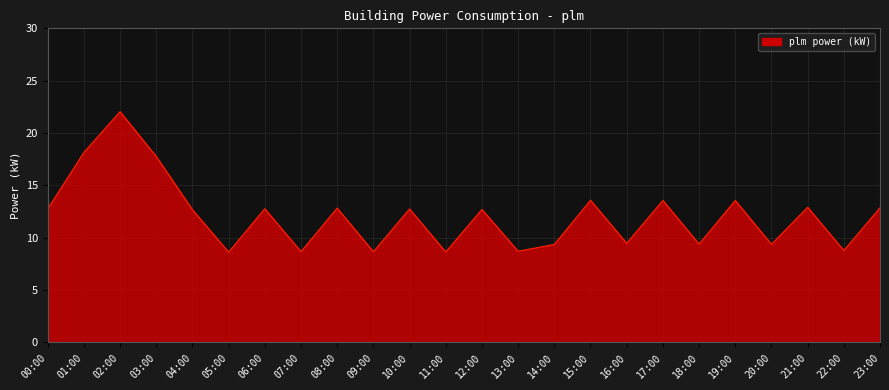

What is the ratio of the value at 06:00 to the value at 22:00?

1.5